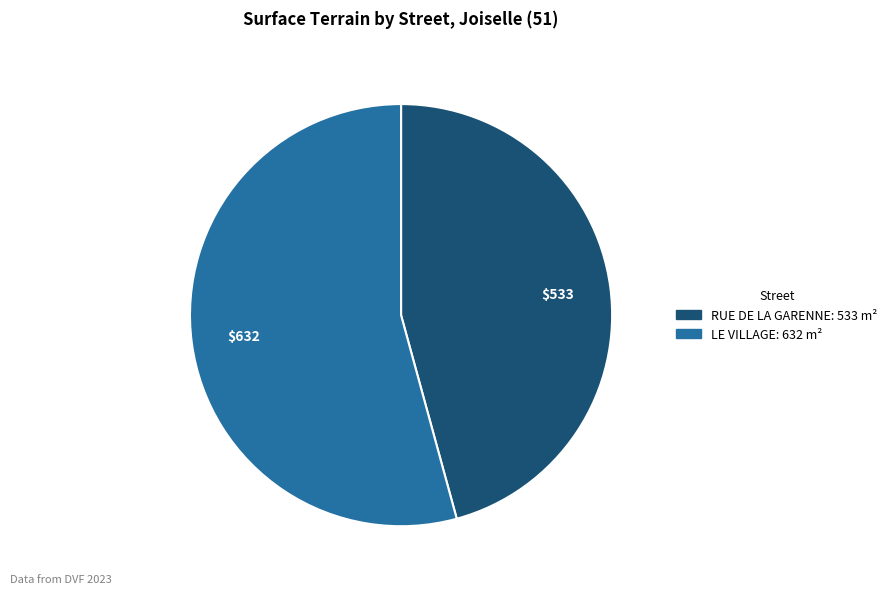

Between LE VILLAGE and RUE DE LA GARENNE, which is larger?

LE VILLAGE